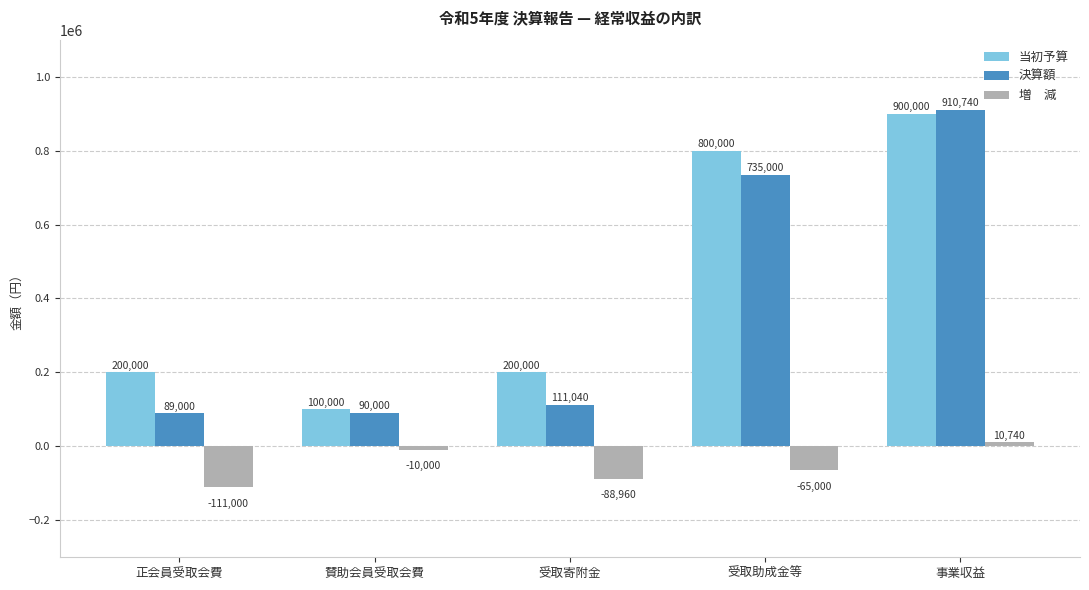

What is the spread (max minus min) of values at 正会員受取会費?

311000